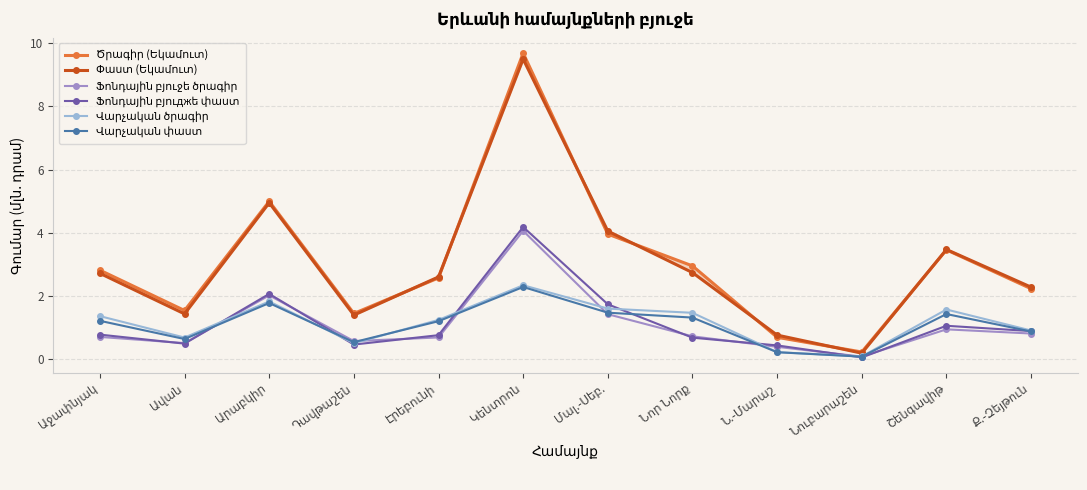

What is the label of the 8th point from the right?

Էրեբունի